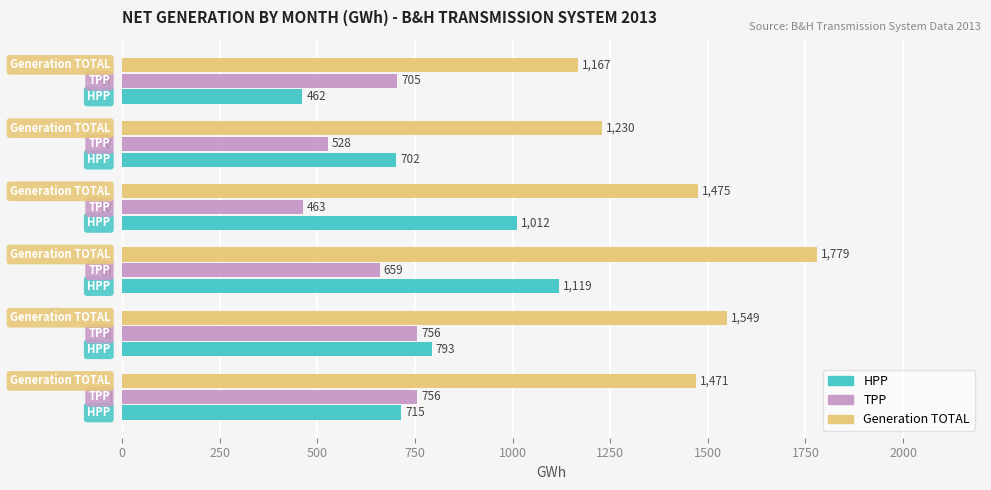

Which category has the lowest value in the HPP series?

VI